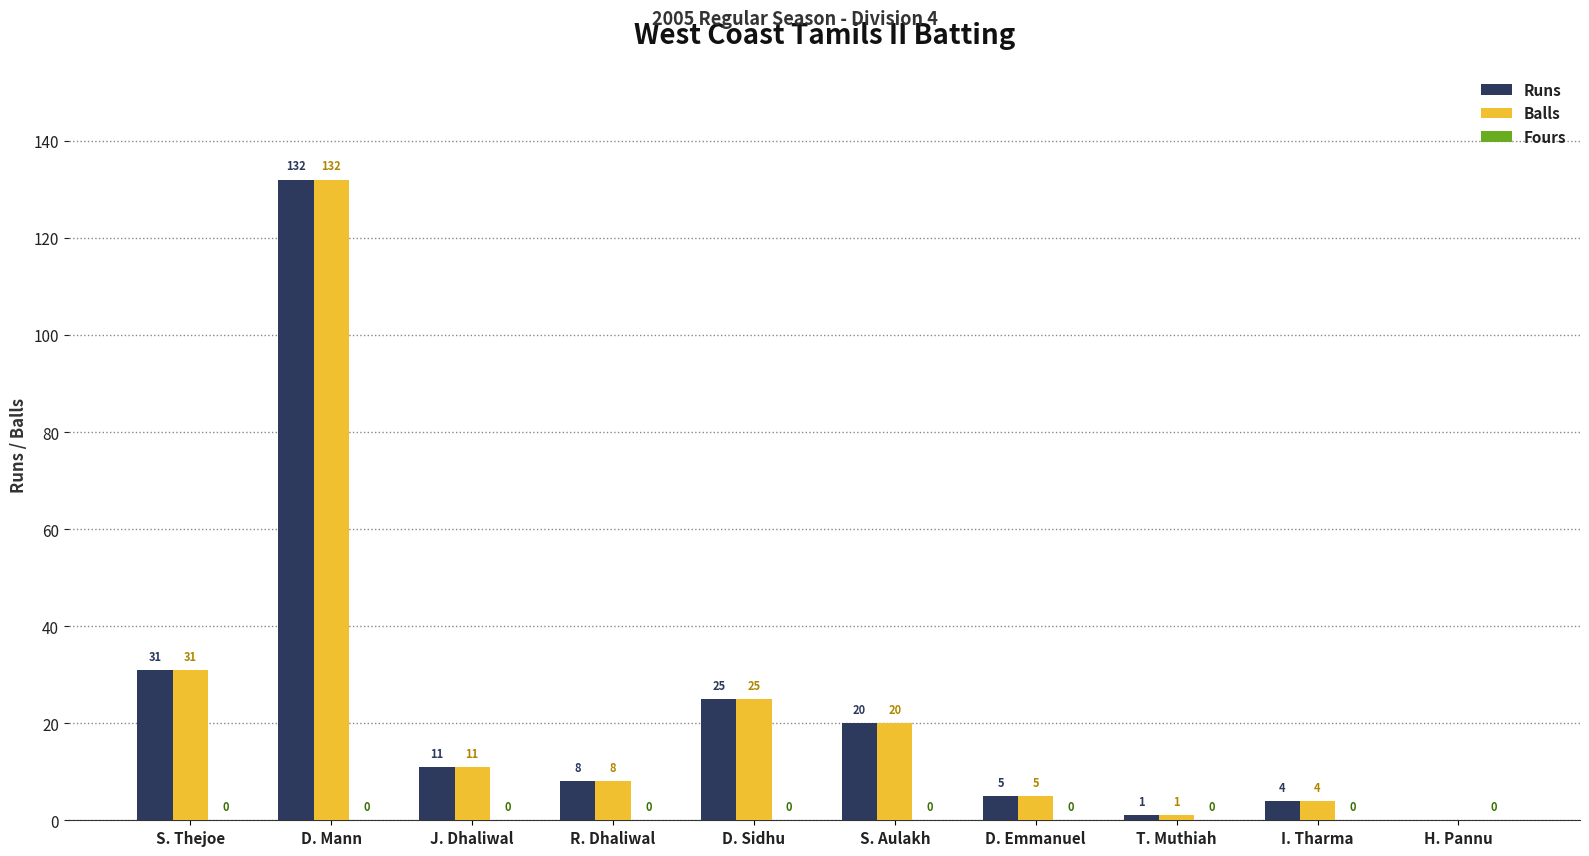

What is the maximum value shown in the chart?

132